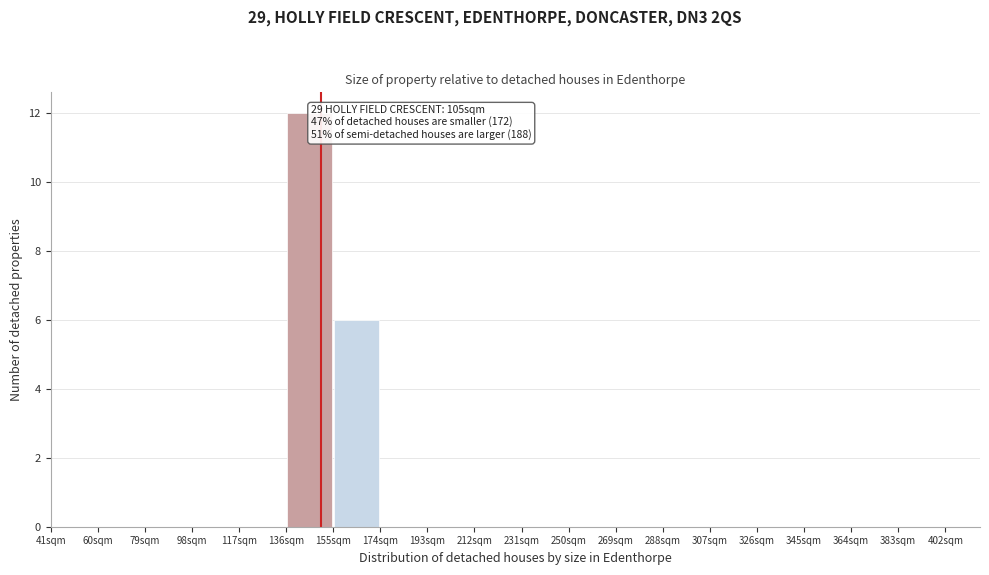

Over which range of the x-axis is the bar tallest?

136 to 155